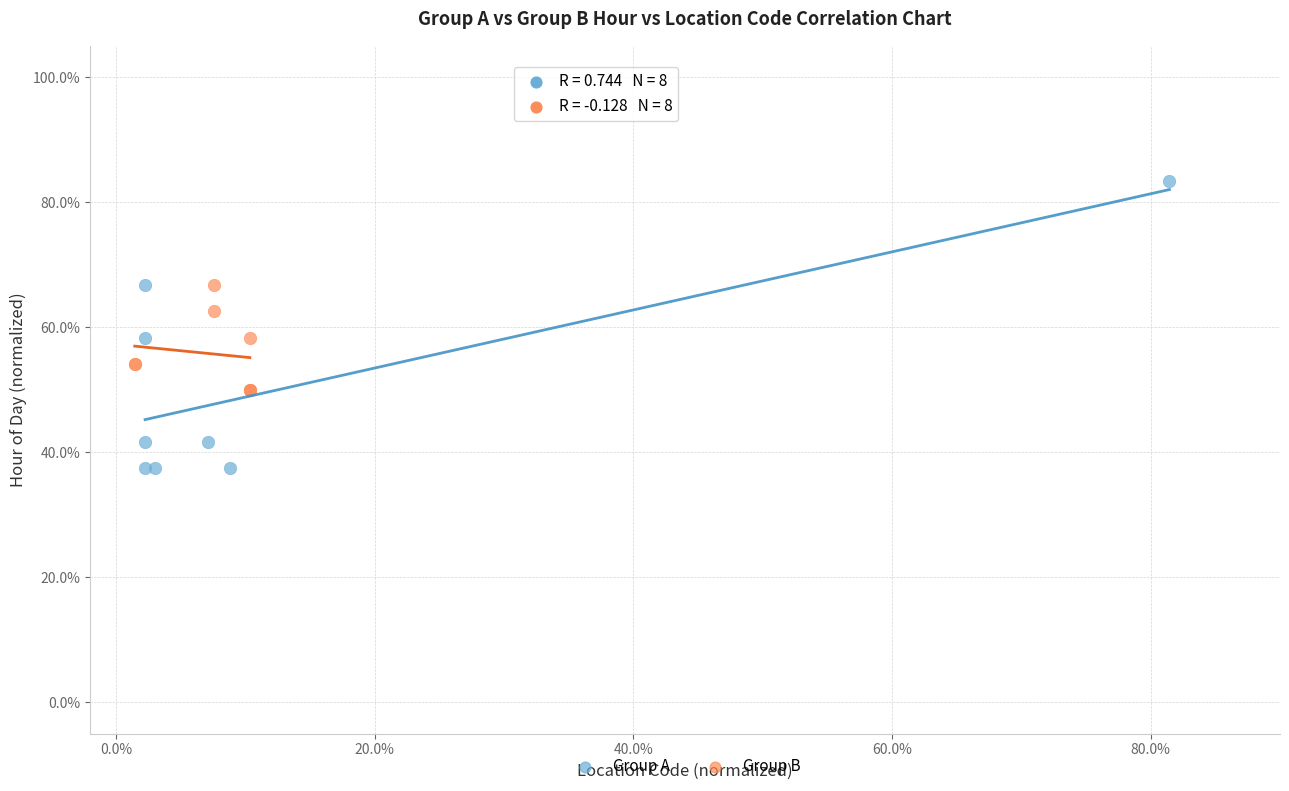

What are all the series names shown in the legend?

Group A, Group B